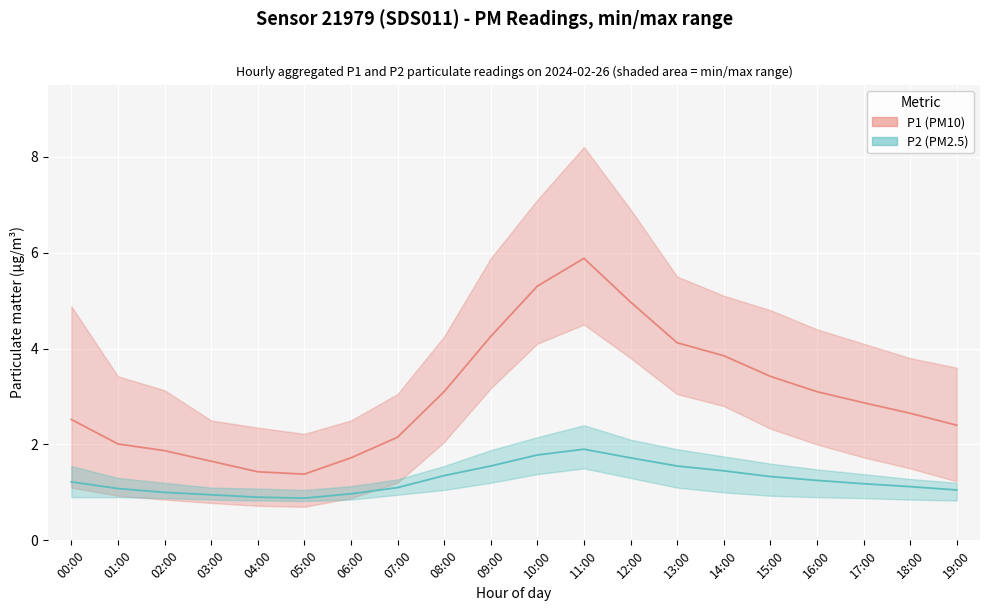

Rank the categories by P1 (PM10) value from highest to lowest.

11:00, 10:00, 12:00, 09:00, 13:00, 14:00, 15:00, 08:00, 16:00, 17:00, 18:00, 00:00, 19:00, 07:00, 01:00, 02:00, 06:00, 03:00, 04:00, 05:00